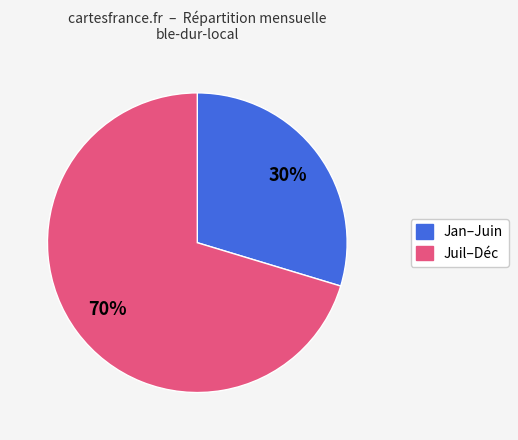

To the nearest percent, what is the average slice percentage?

50%